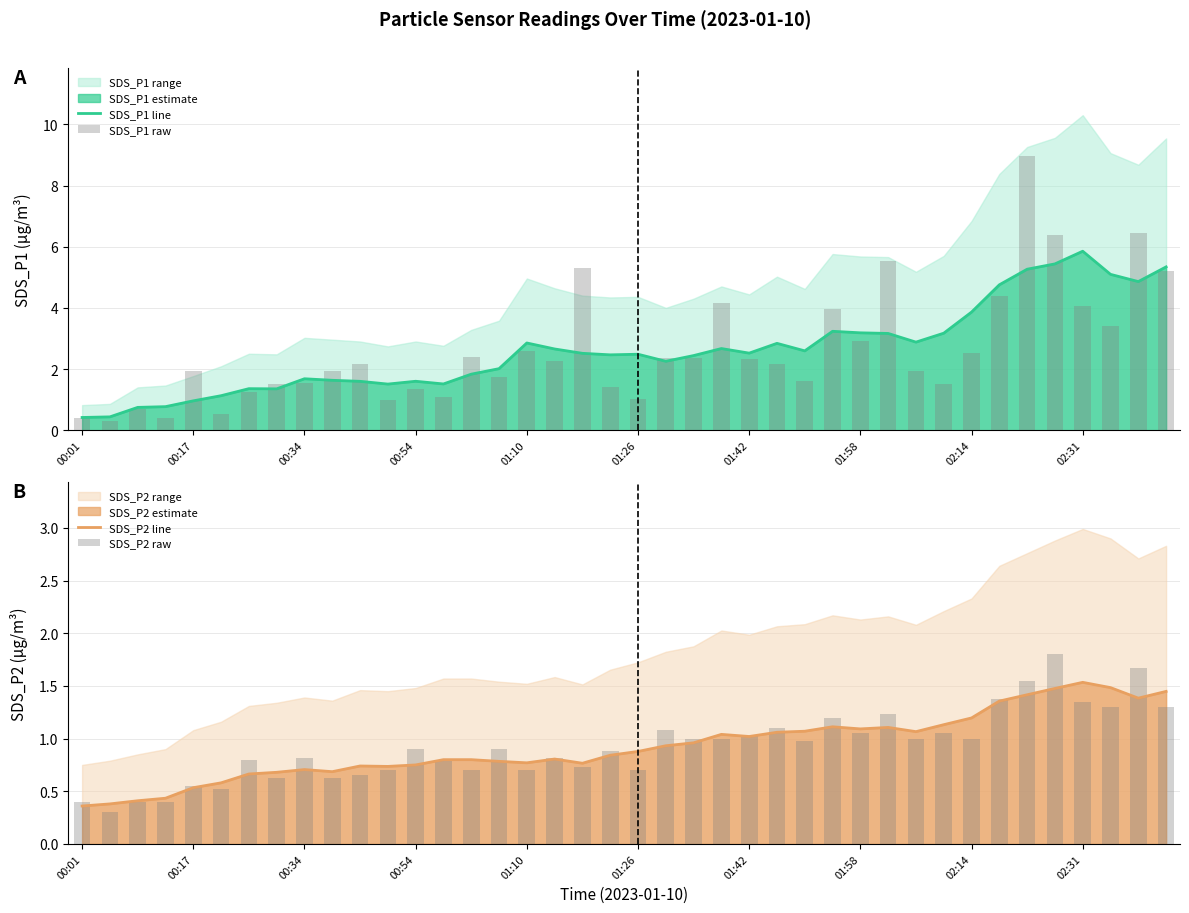

Reading left to right, list all the values displayed in this chart.

SDS_P1 line: 0.4	0.4	0.7	0.8	1.0	1.1	1.4	1.4	1.7	1.6	1.6	1.5	1.6	1.5	1.8	2.0	2.9	2.7	2.5	2.5	2.5	2.3	2.4	2.7	2.5	2.8	2.6	3.2	3.2	3.2	2.9	3.2	3.9	4.8	5.3	5.4	5.9	5.1	4.9	5.3
SDS_P1 raw: 0.4	0.3	0.7	0.4	1.9	0.5	1.2	1.5	1.6	1.9	2.2	1.0	1.4	1.1	2.4	1.7	2.6	2.2	5.3	1.4	1.0	2.4	2.4	4.2	2.3	2.2	1.6	4.0	2.9	5.5	1.9	1.5	2.5	4.4	9.0	6.4	4.0	3.4	6.5	5.2
SDS_P2 line: 0.4	0.4	0.4	0.4	0.5	0.6	0.7	0.7	0.7	0.7	0.7	0.7	0.8	0.8	0.8	0.8	0.8	0.8	0.8	0.8	0.9	0.9	1.0	1.0	1.0	1.1	1.1	1.1	1.1	1.1	1.1	1.1	1.2	1.4	1.4	1.5	1.5	1.5	1.4	1.4
SDS_P2 raw: 0.4	0.3	0.4	0.4	0.6	0.5	0.8	0.6	0.8	0.6	0.7	0.7	0.9	0.8	0.7	0.9	0.7	0.8	0.7	0.9	0.7	1.1	1.0	1.0	1.0	1.1	1.0	1.2	1.1	1.2	1.0	1.1	1.0	1.4	1.6	1.8	1.4	1.3	1.7	1.3